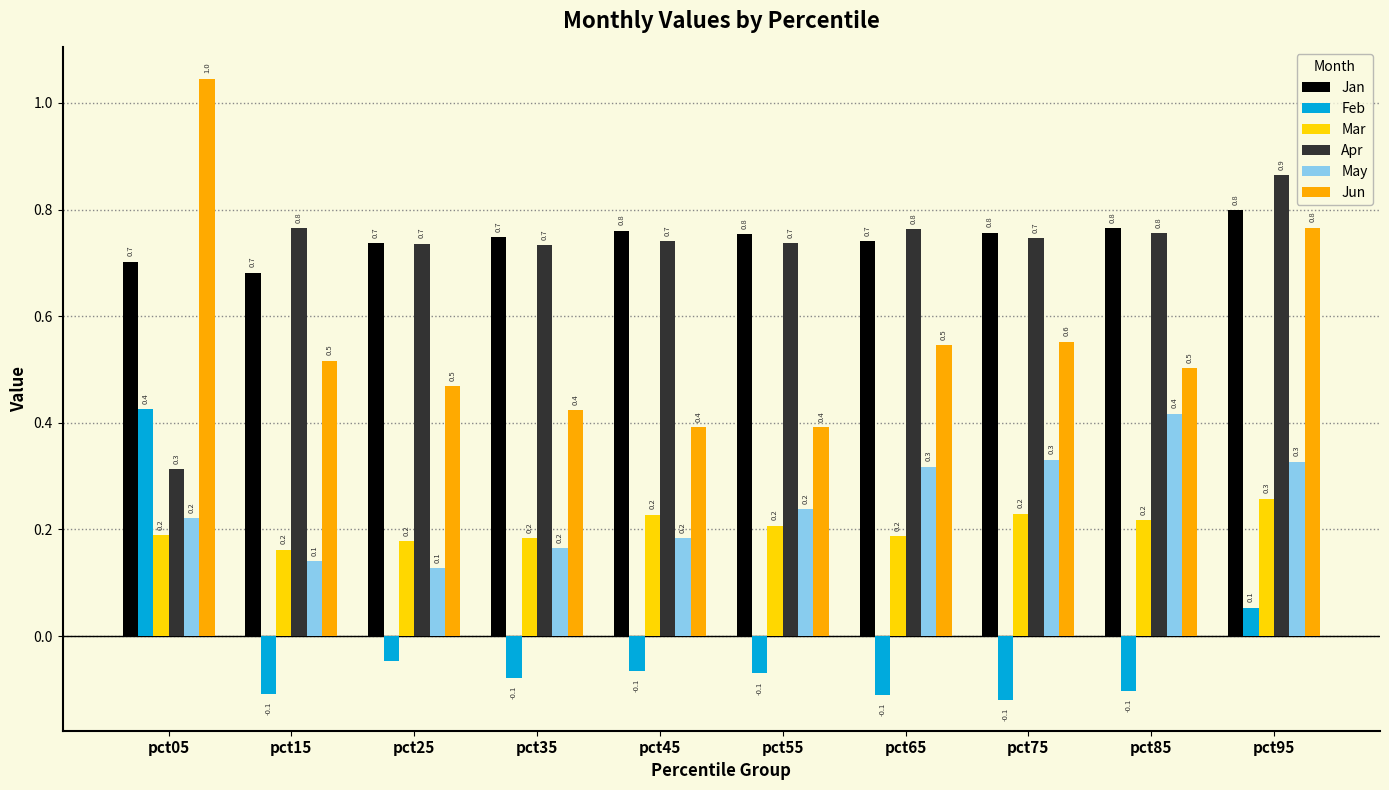

Which category has the highest value in the Apr series?

pct95